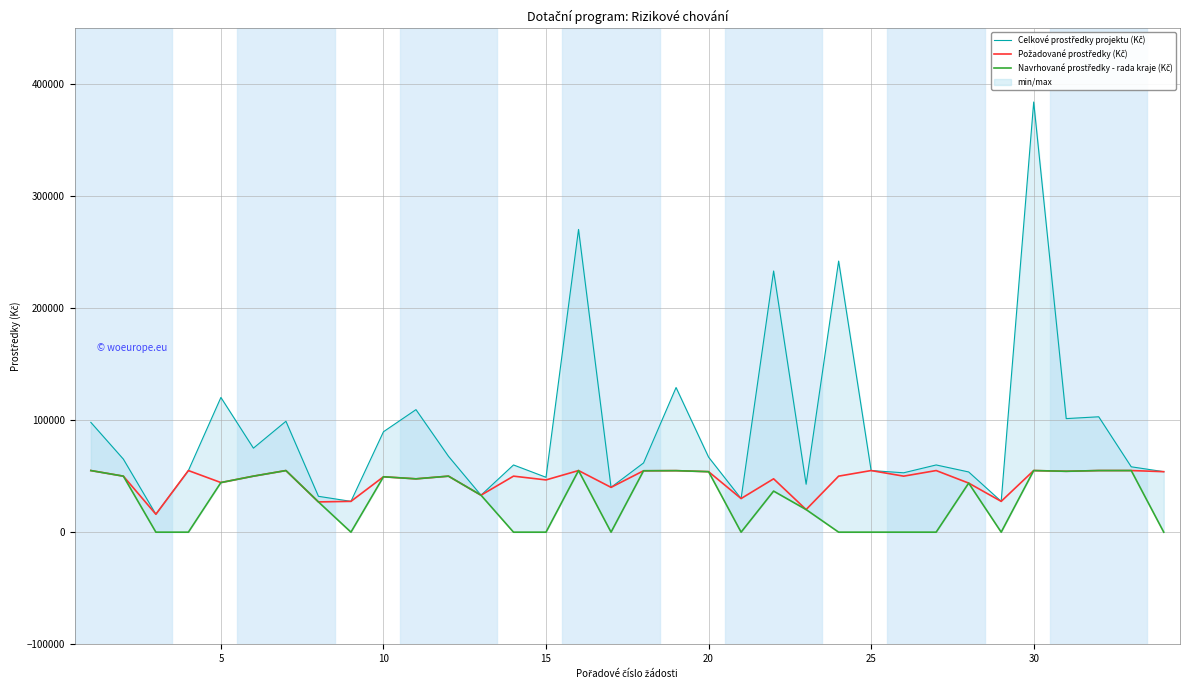

Reading right to left, transcribe all the data shown in this chart.

Celkové prostředky projektu (Kč): 54000	58350	103000	101375	384000	27500	53748	60000	53000	55000	242000	42780	233149	30000	66980	129120	61800	40000	270246	48980	60000	33000	67720	109384	89640	27500	32000	99000	75000	120264	55000	16000	65200	98000
Požadované prostředky (Kč): 54000	55000	55000	54350	55000	27500	43800	55000	50000	55000	50000	20160	47627	30000	54000	54912	54800	40000	55000	46630	50000	33000	50000	47600	49440	27500	27000	55000	50000	44284	55000	16000	50000	55000
Navrhované prostředky - rada kraje (Kč): 0	55000	55000	54350	55000	0	43800	0	0	0	0	20160	36654	0	54000	54912	54800	0	55000	0	0	33000	50000	47600	49440	0	27000	55000	50000	44284	0	0	50000	55000